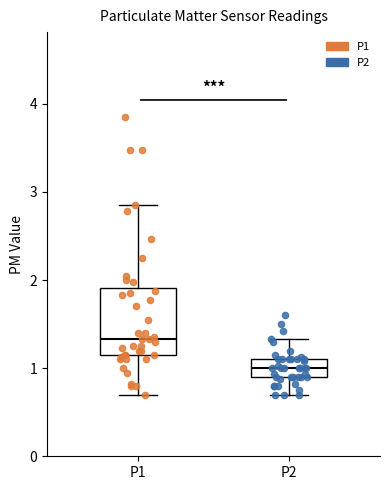

Reading left to right, transcribe this box plot: for each box, give where its median line is, the range the box spans, and where its two whiskers end, as read against the y-axis. The values are not printed on the chart, so give them approximately, as read against the axis.

P1: median 1.3, box 1.1 to 1.9, whiskers 0.7 to 2.9
P2: median 1.0, box 0.9 to 1.1, whiskers 0.7 to 1.3